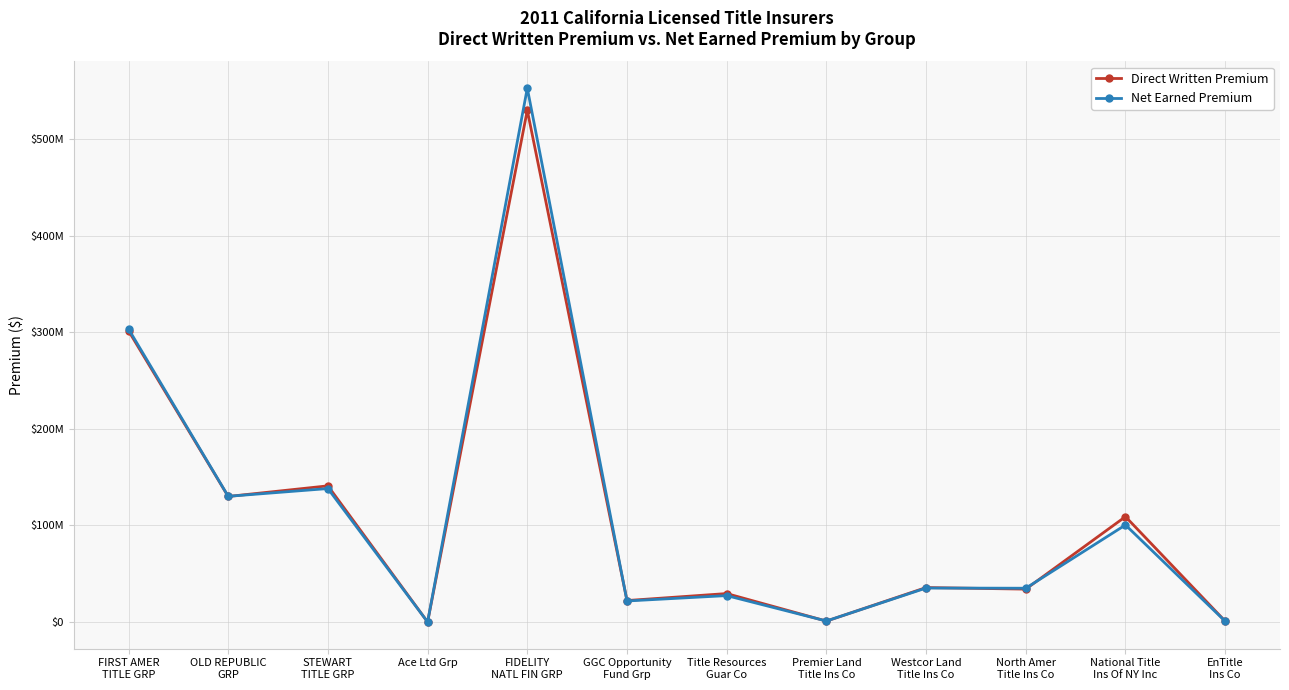

The Direct Written Premium series shows 29432962 at Title Resources
Guar Co. True or false?

True